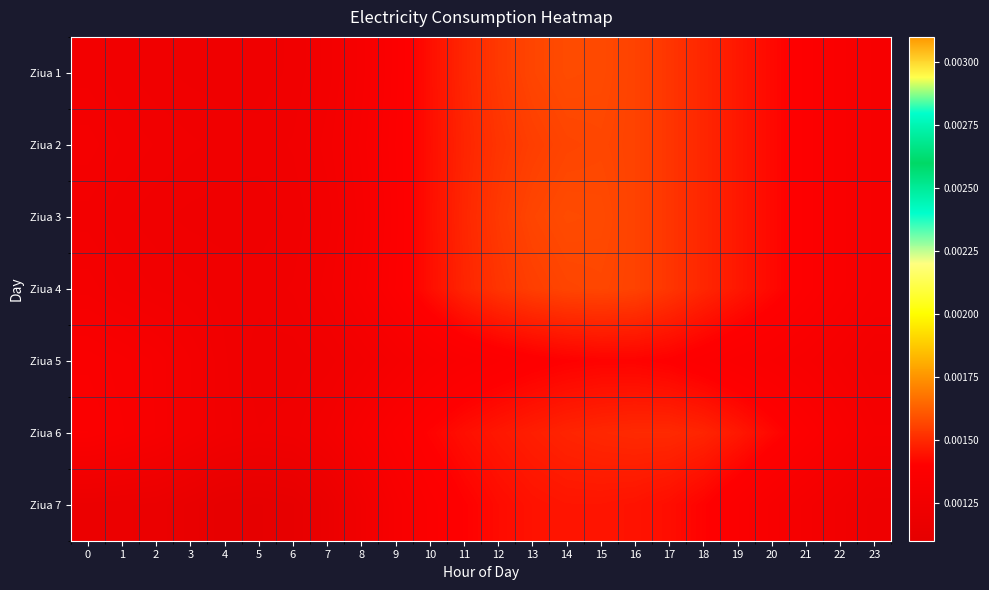

Which series changed the most between 1 and 19?

Ziua 1